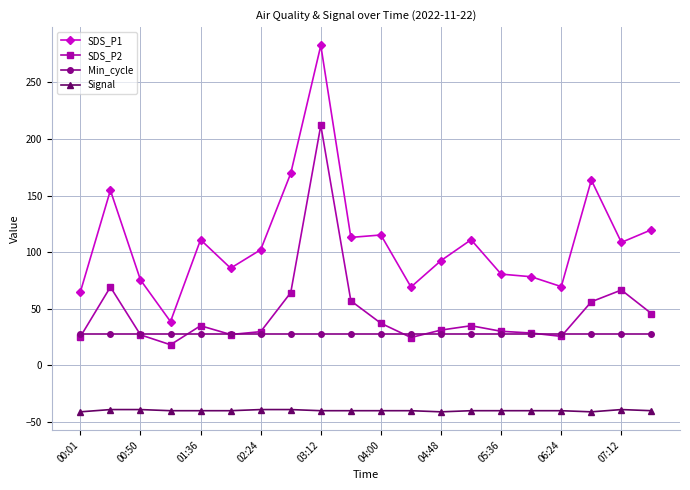

Which series has the largest range (max minus min)?

SDS_P1